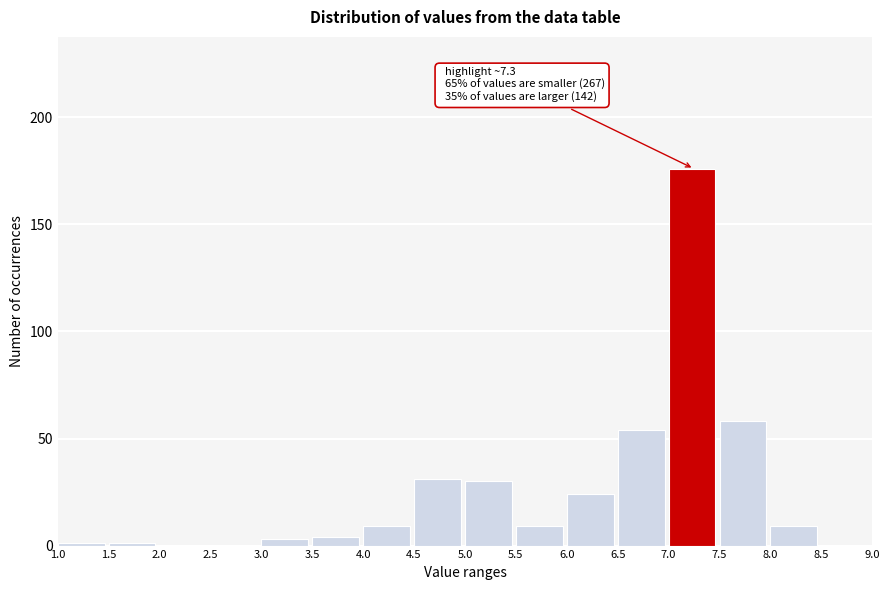

Which range on the x-axis has the tallest bar?

7.0 to 7.5